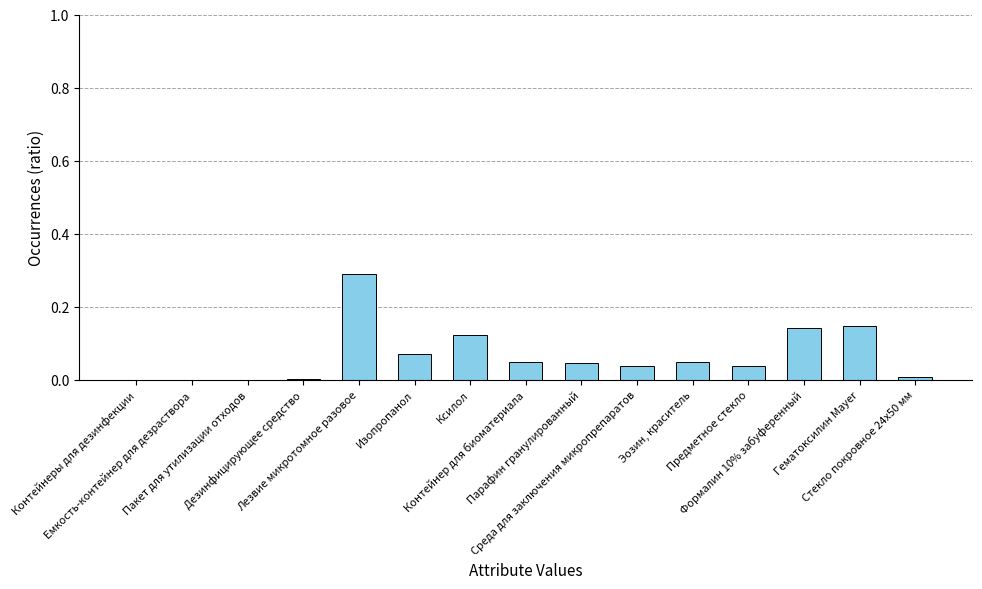

What is the sum of all values?

1.0